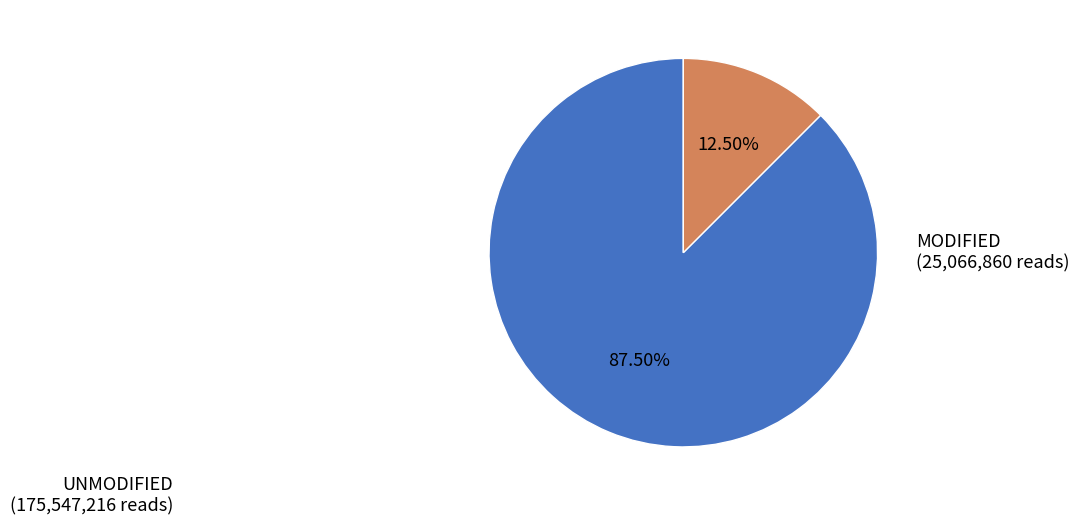

Do MODIFIED and UNMODIFIED together represent more than half of the pie?

Yes